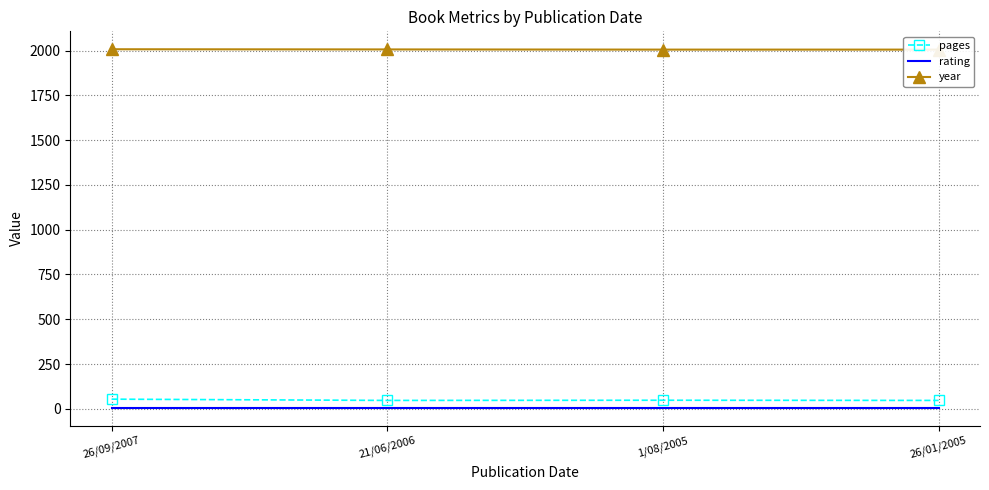

What is the maximum value for year?

2007